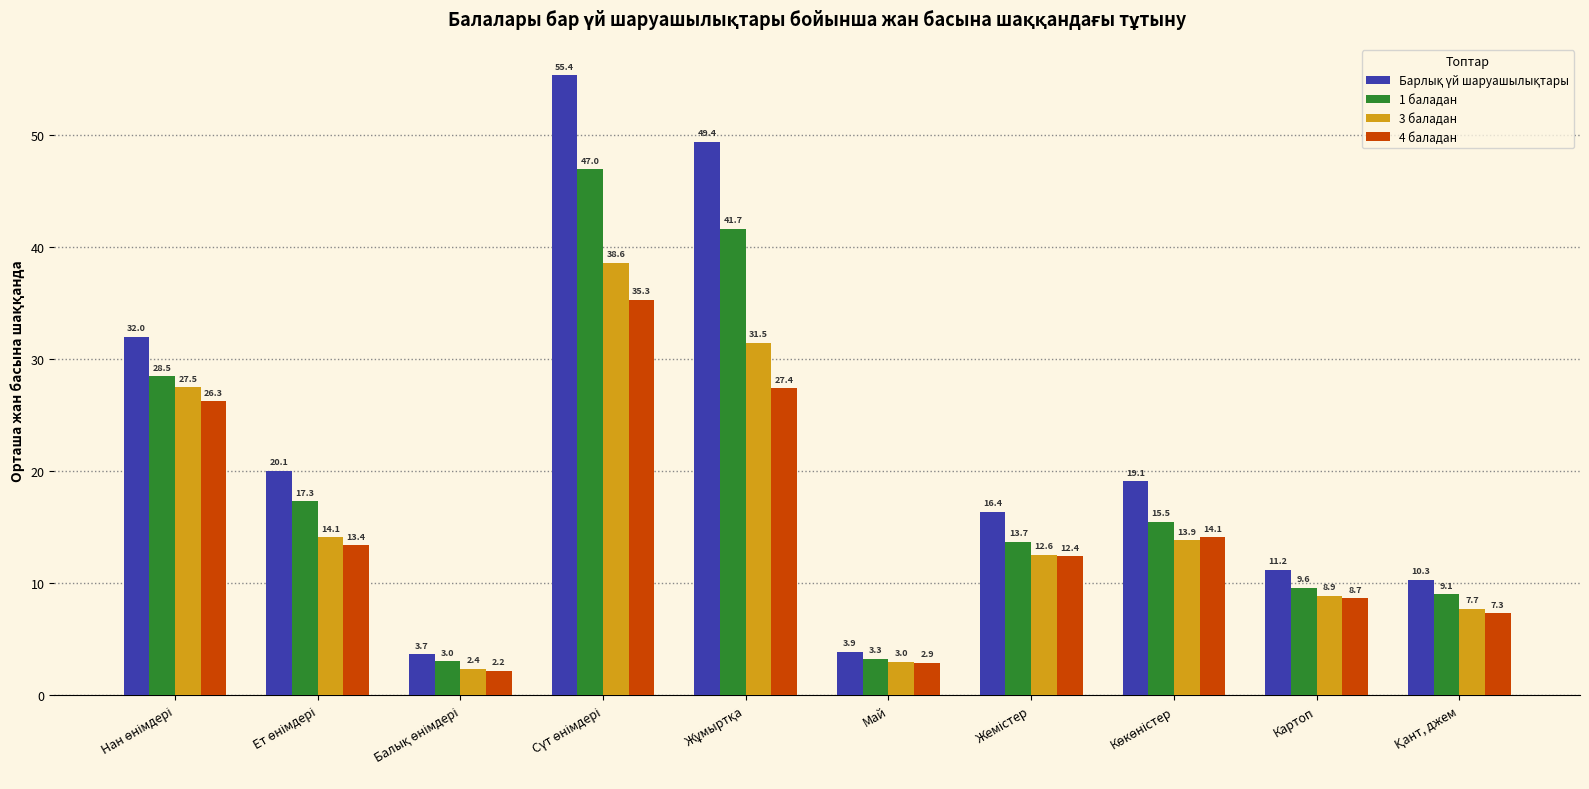

At how many categories does at least one series exceed 9?

8